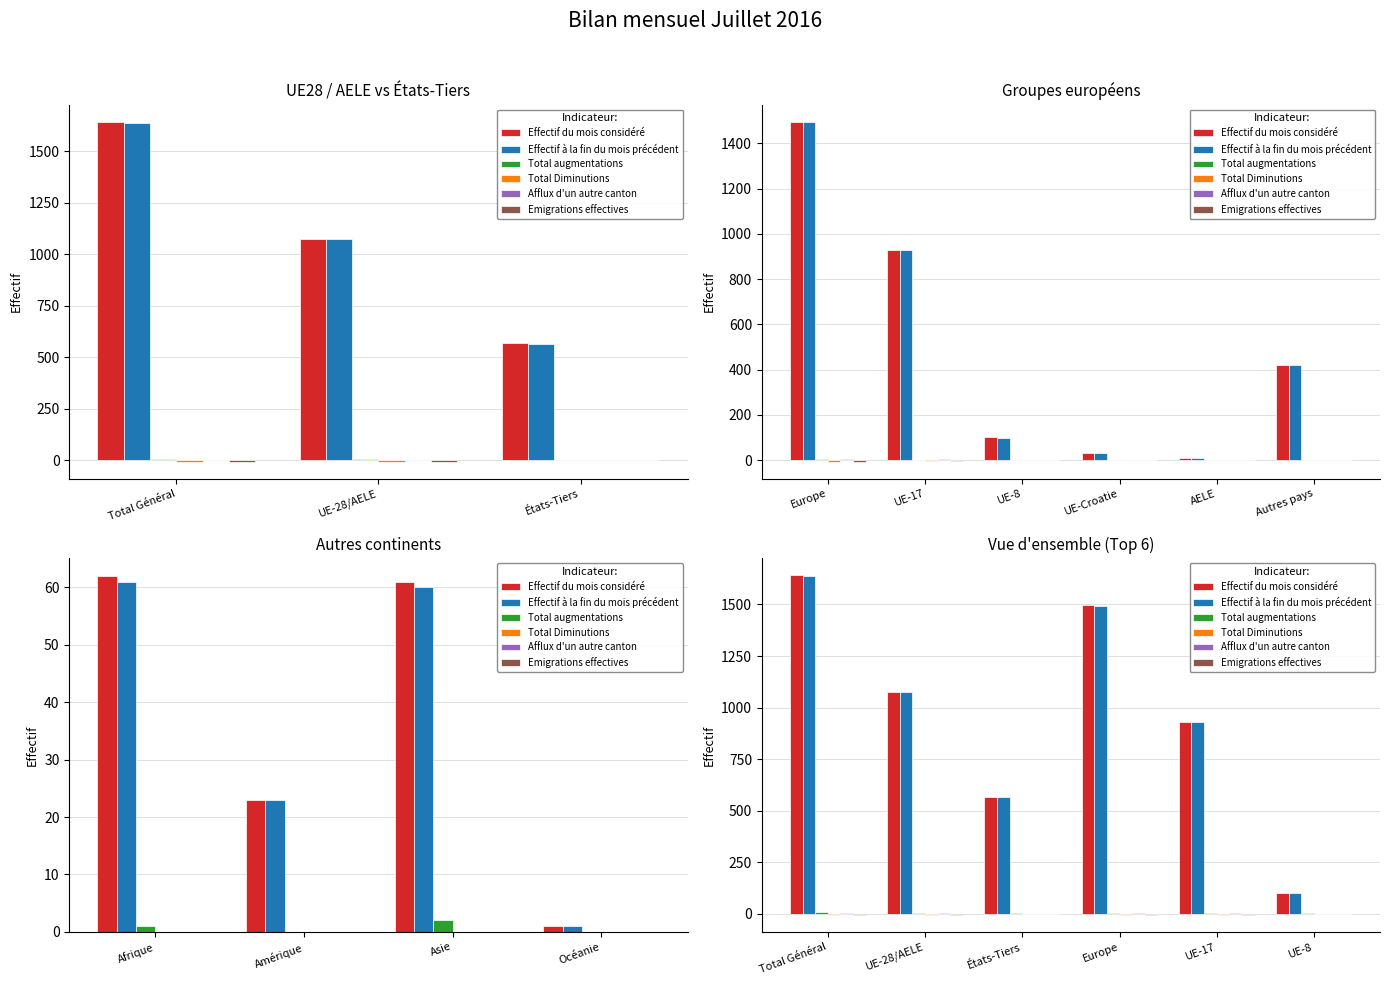

Reading left to right, what are all the values shown in this chart?

Effectif du mois considéré: 1643	1075	568	1496	929	101
Effectif à la fin du mois précédent: 1638	1073	565	1493	928	99
Total augmentations: 8	5	3	5	3	2
Total Diminutions: -6	-6	0	-6	-5	-1
Afflux d'un autre canton: 4	4	0	4	4	0
Emigrations effectives: -6	-6	0	-6	-5	-1